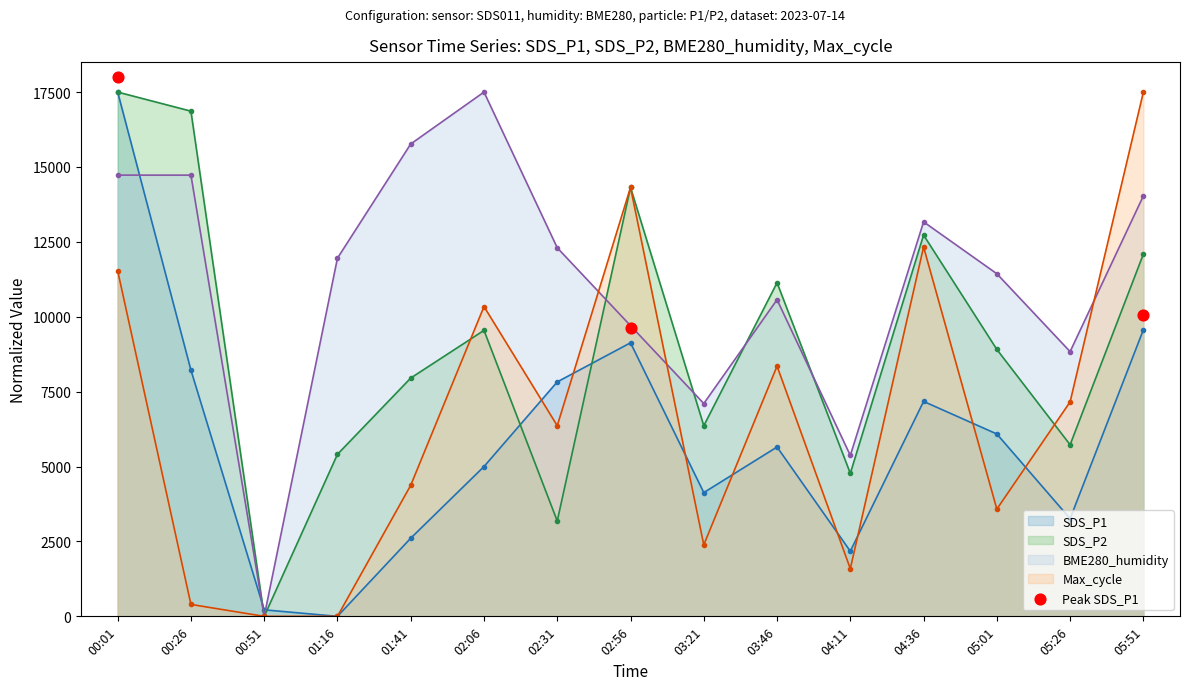

What is the maximum value for Max_cycle?

17500.0